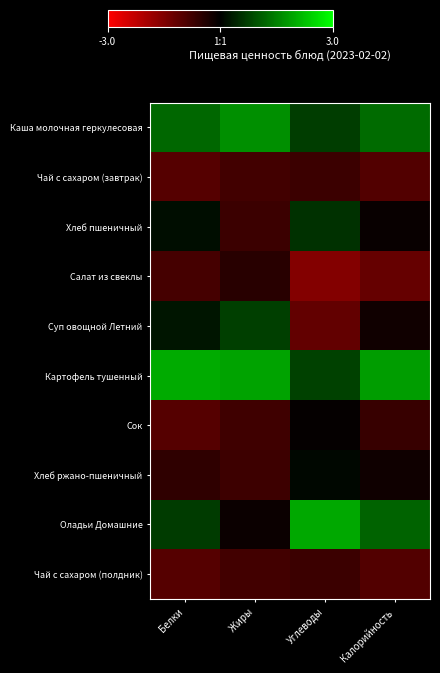

What is the minimum value shown in the chart?

-1.5